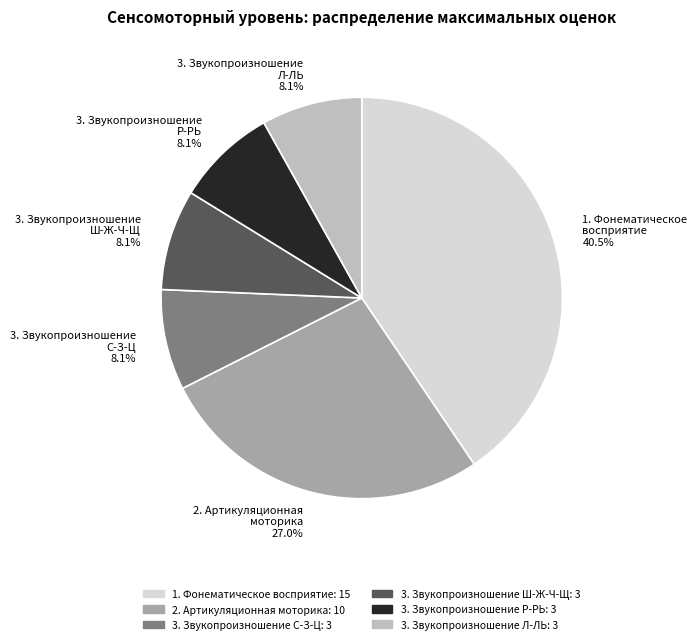

How many segments does this pie chart have?

6